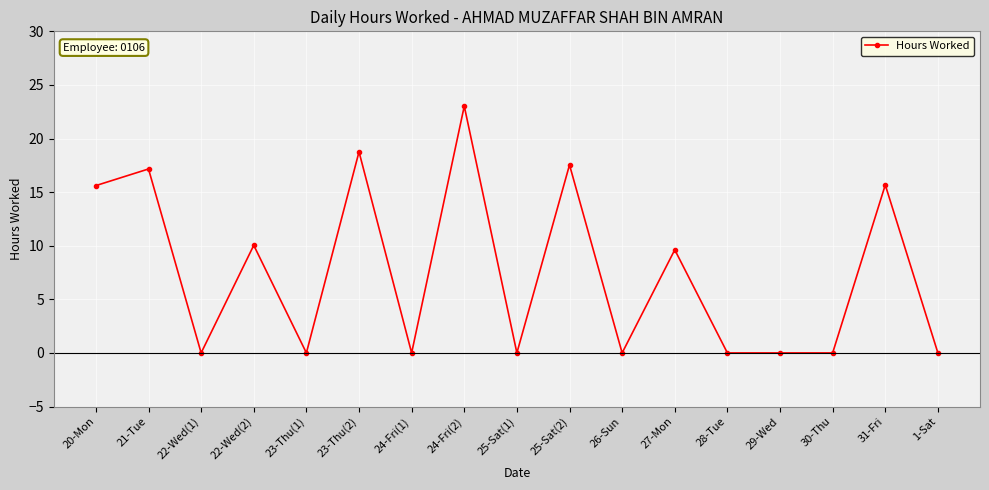

What is the change in value from 23-Thu(2) to 27-Mon?

-9.1